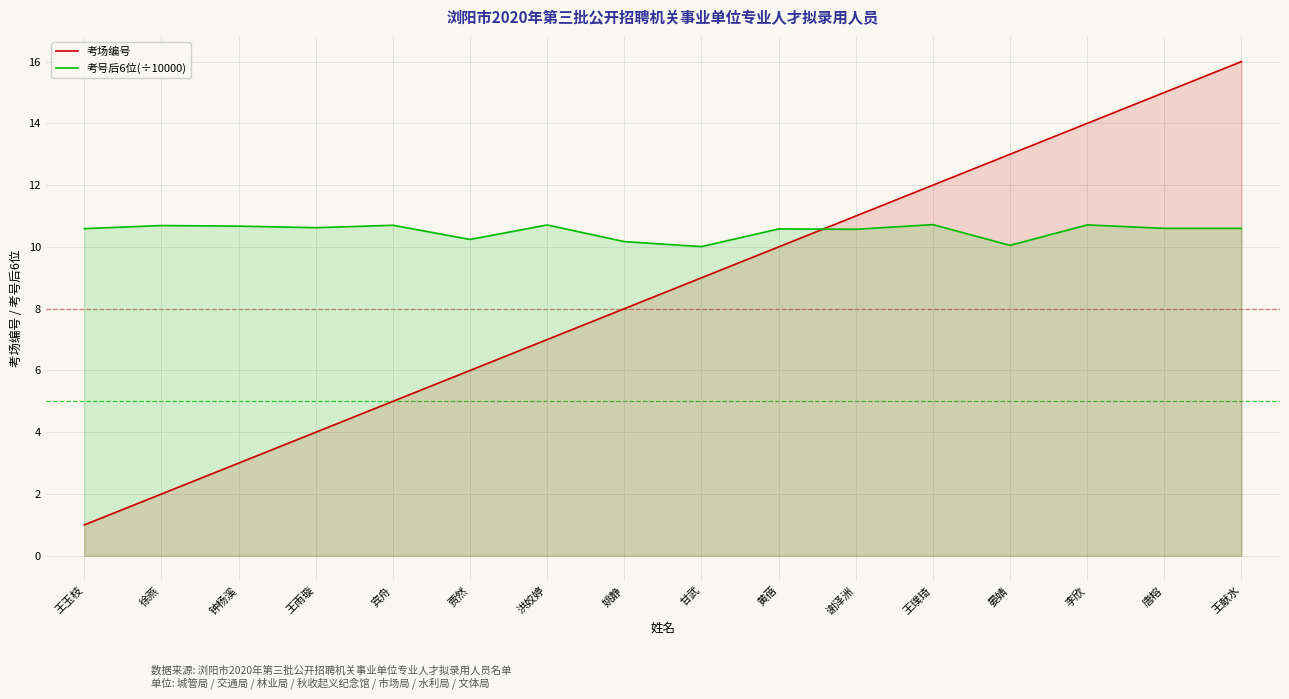

What is the highest value of the 考号后6位(÷10000) series?

10.7